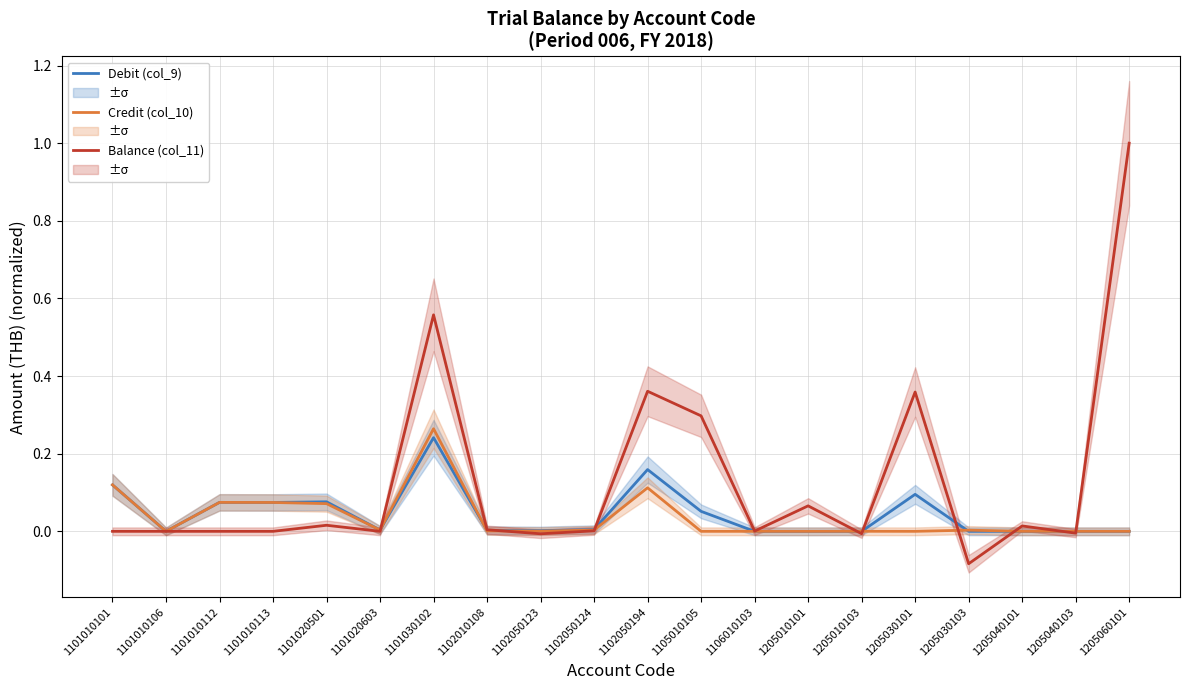

Does the chart have visible grid lines?

Yes